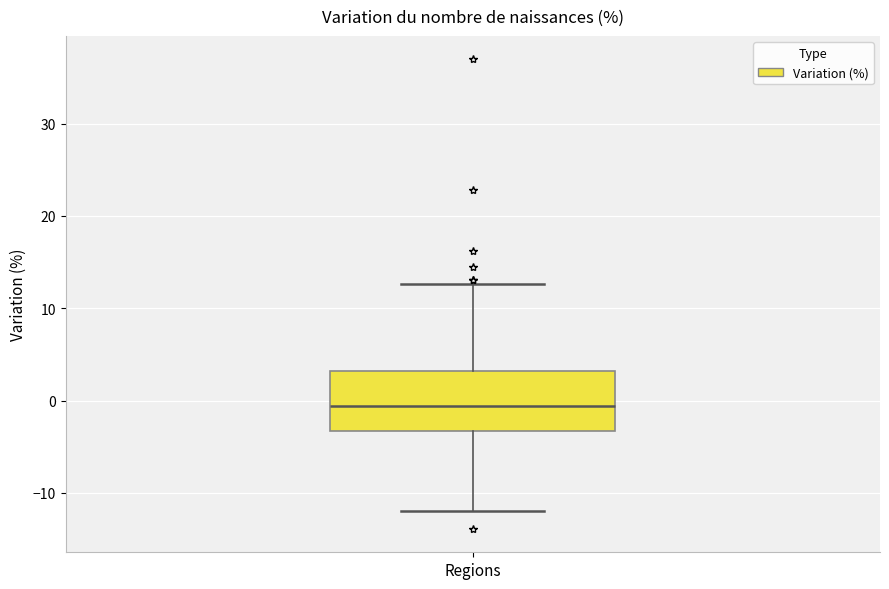

Read this box plot against the y-axis: the position of the median line, the range covered by the box, and the ends of both whiskers. The values are not printed on the chart, so give them approximately, as read against the axis.

median -1, box -3 to 3, whiskers -12 to 13